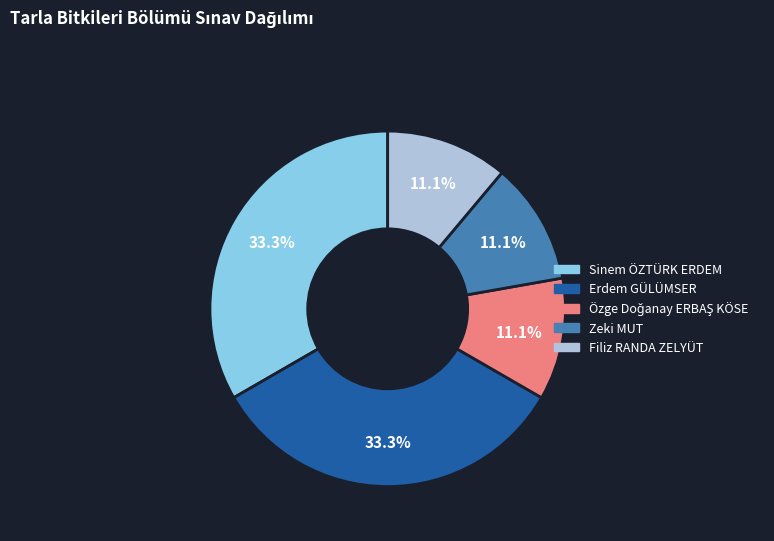

What percentage do Filiz RANDA ZELYÜT and Erdem GÜLÜMSER together represent?

44.4%